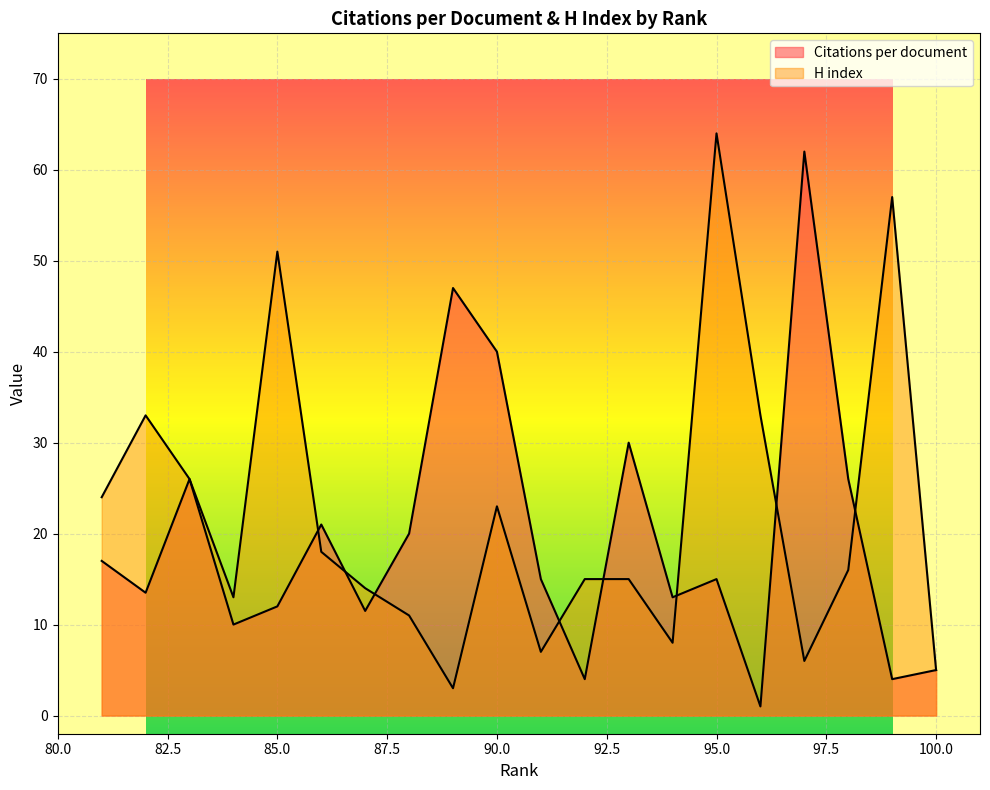

What is the minimum value for H index?

3.0